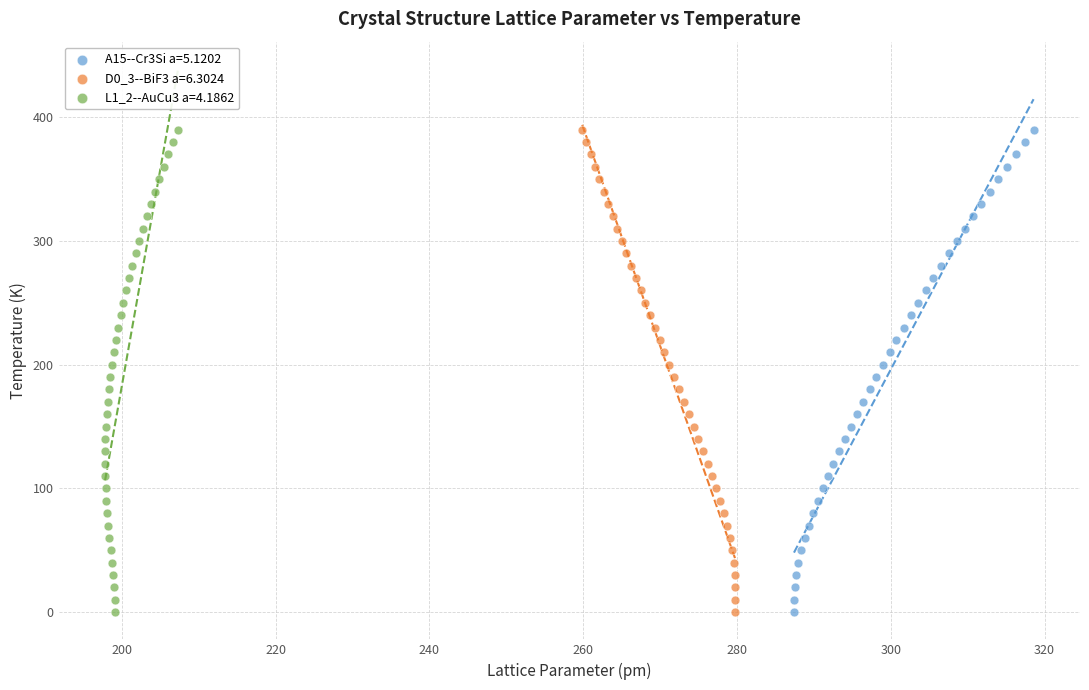

What are all the series names shown in the legend?

A15--Cr3Si a=5.1202, D0_3--BiF3 a=6.3024, L1_2--AuCu3 a=4.1862